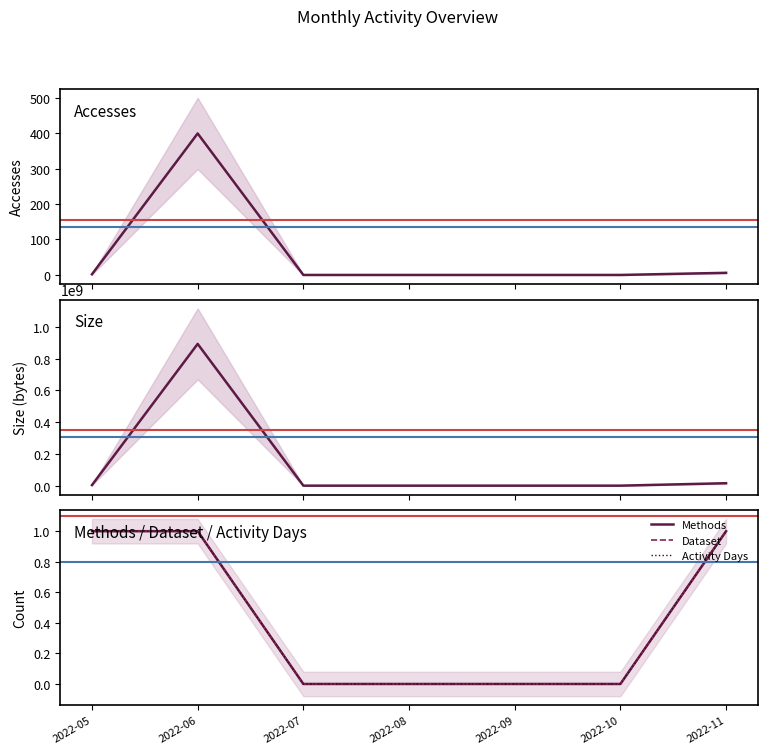

Where is Activity Days nearest to the value 0?

2022-07